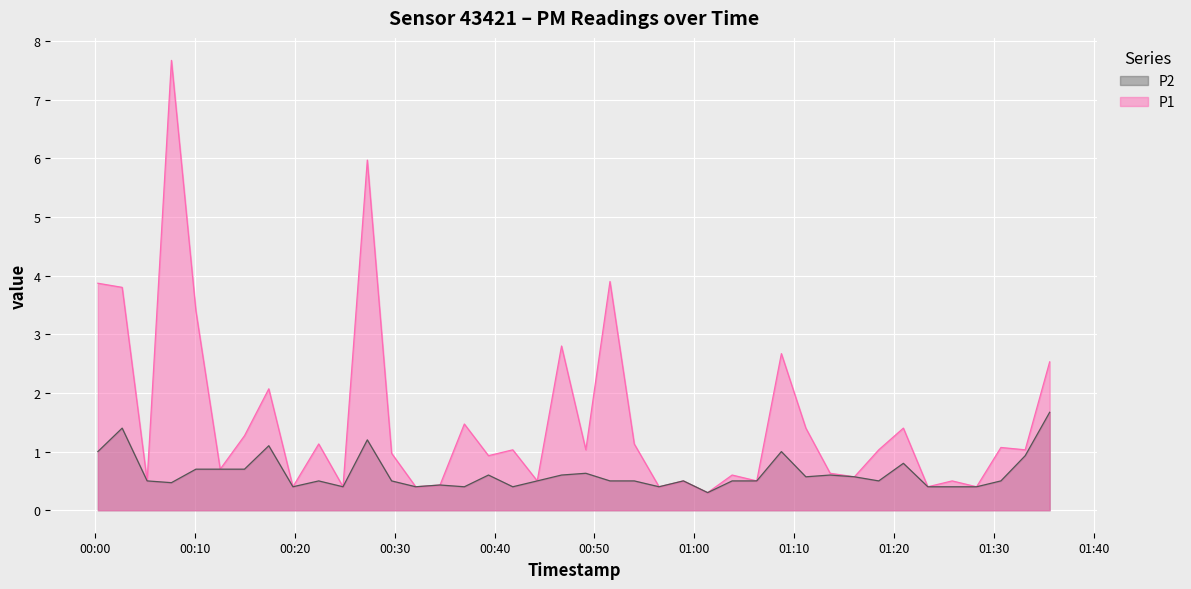

Rank the series at 2023-04-24T00:39:23 from lowest to highest value.

P2, P1